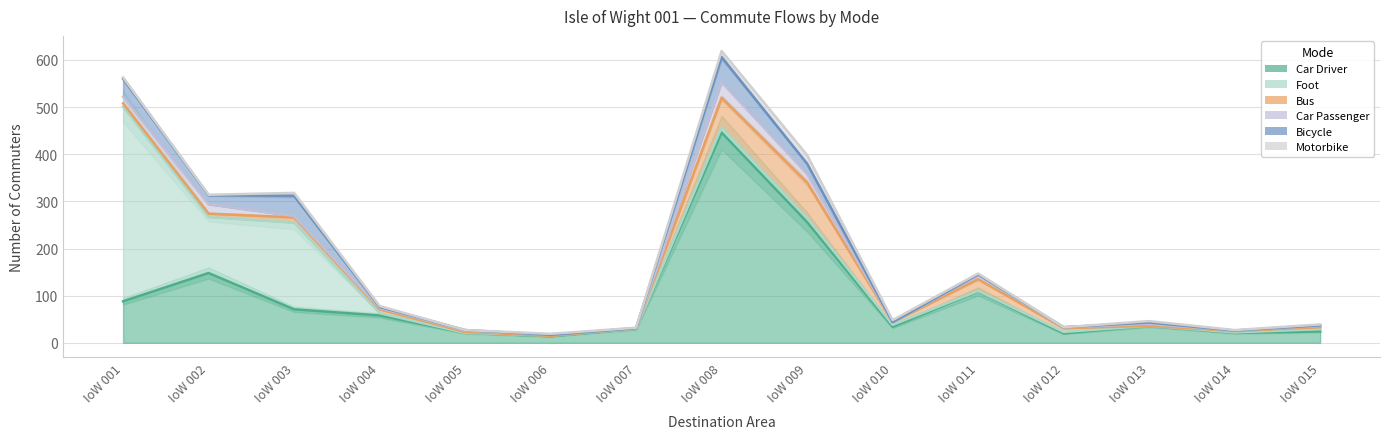

Which label corresponds to the largest value in the chart?

008